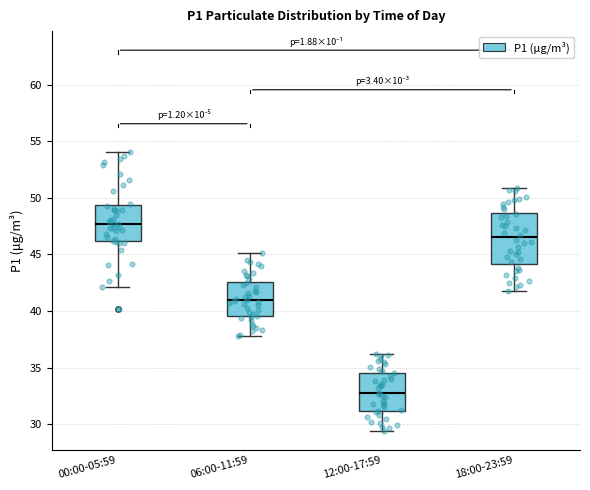

Where does the lower whisker of the box for 18:00-23:59 end on the y-axis? The values are not printed on the chart, so give them approximately, as read against the axis.

42.0